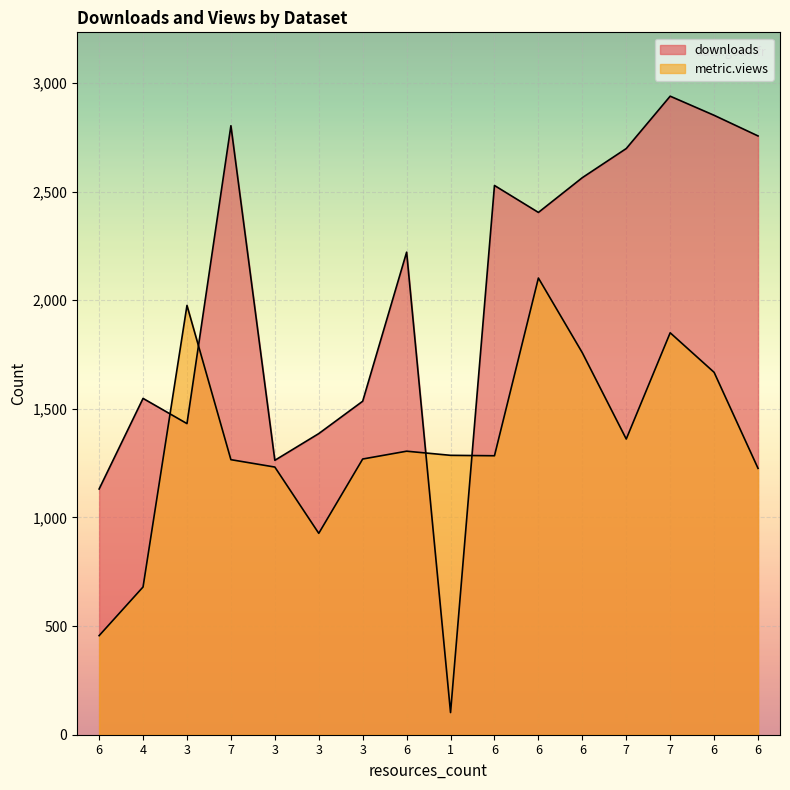

True or false: downloads has more than 1 interior local peaks.

True